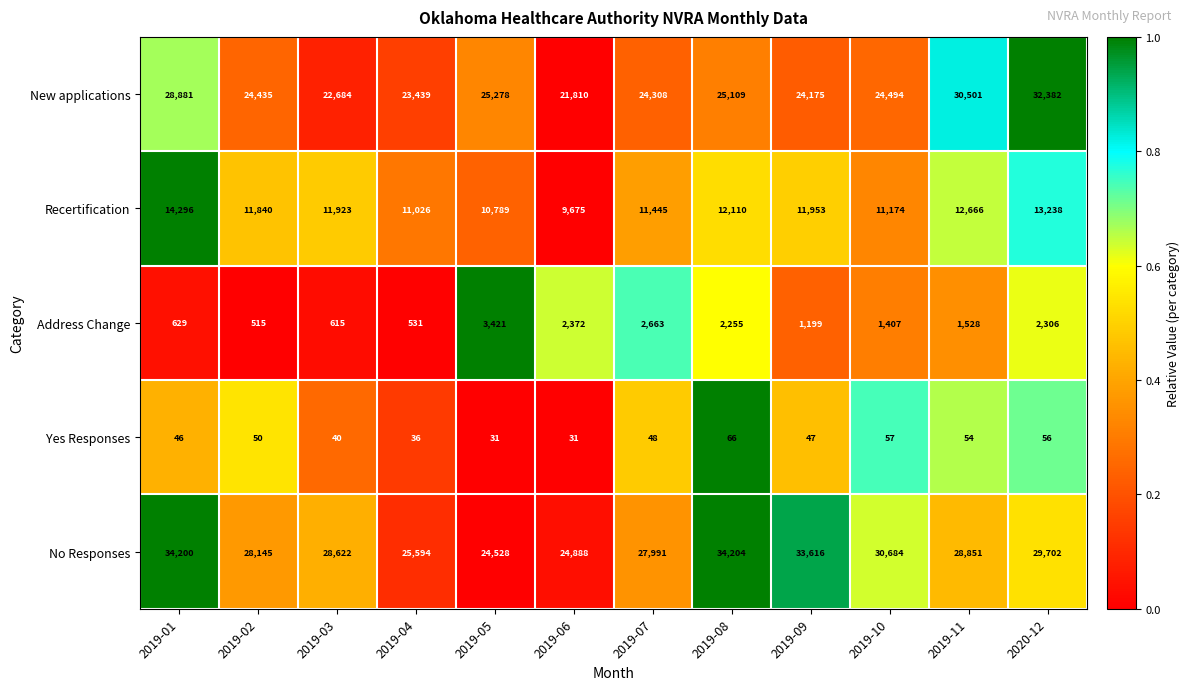

What is the total value across all series at 2019-09?

70990